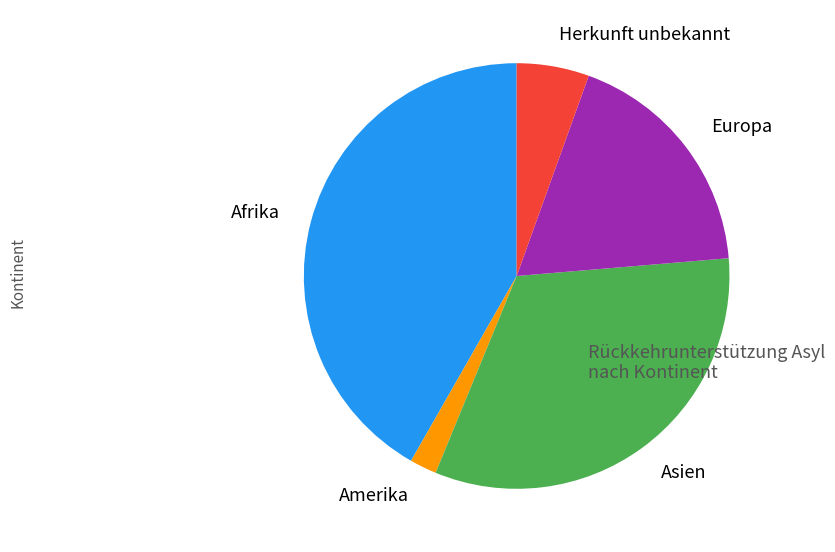

Approximately how many times larger is the value at Afrika compared to Asien?

1.3